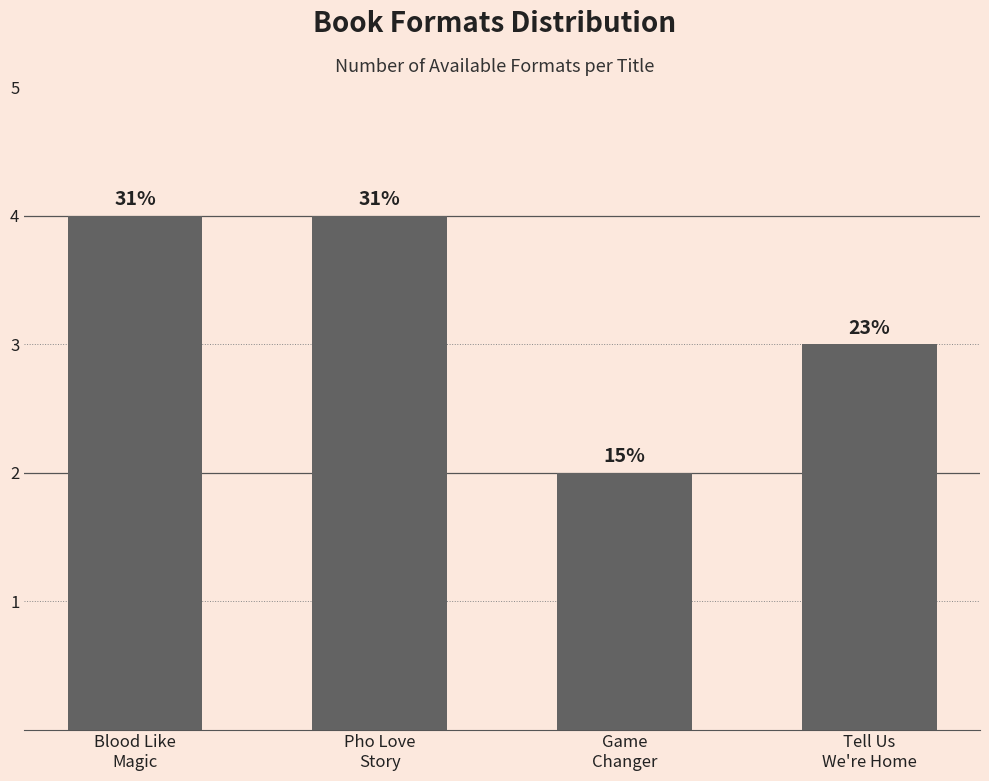

Which category has the highest value across all series?

Blood Like
Magic